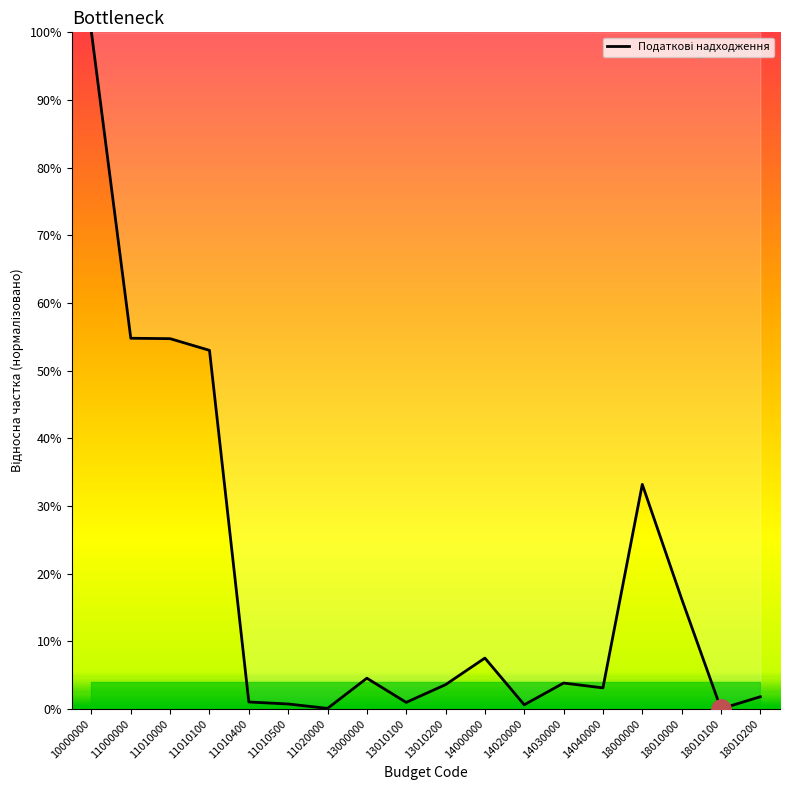

Does the chart display data point markers on the line(s)?

No